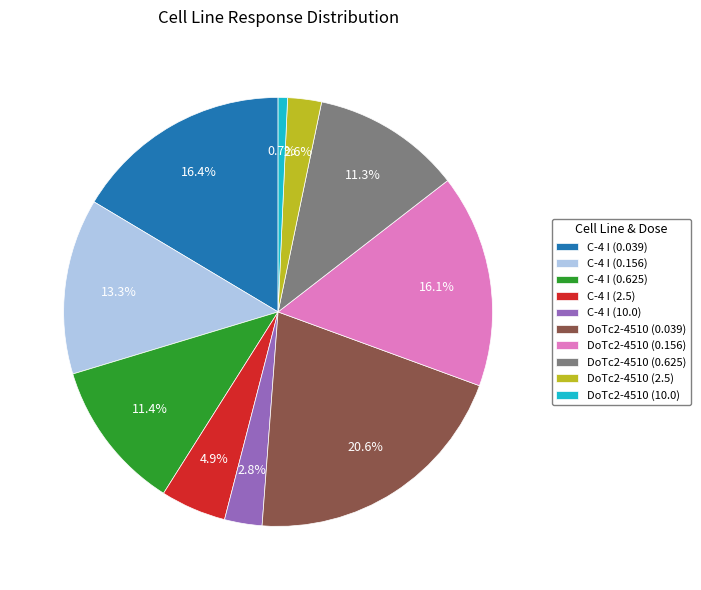

What is the largest slice in the pie chart?

DoTc2-4510 (0.039)